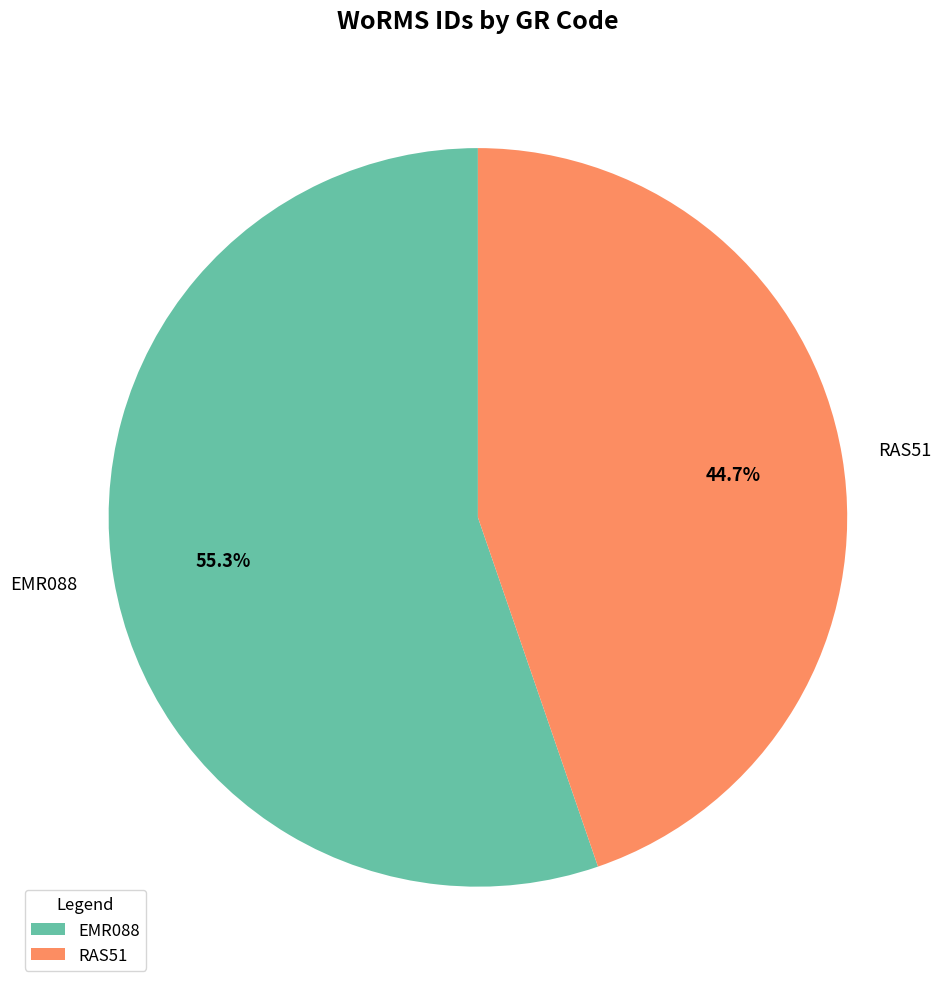

To the nearest percent, what is the difference between the largest and smallest slice percentages?

11%